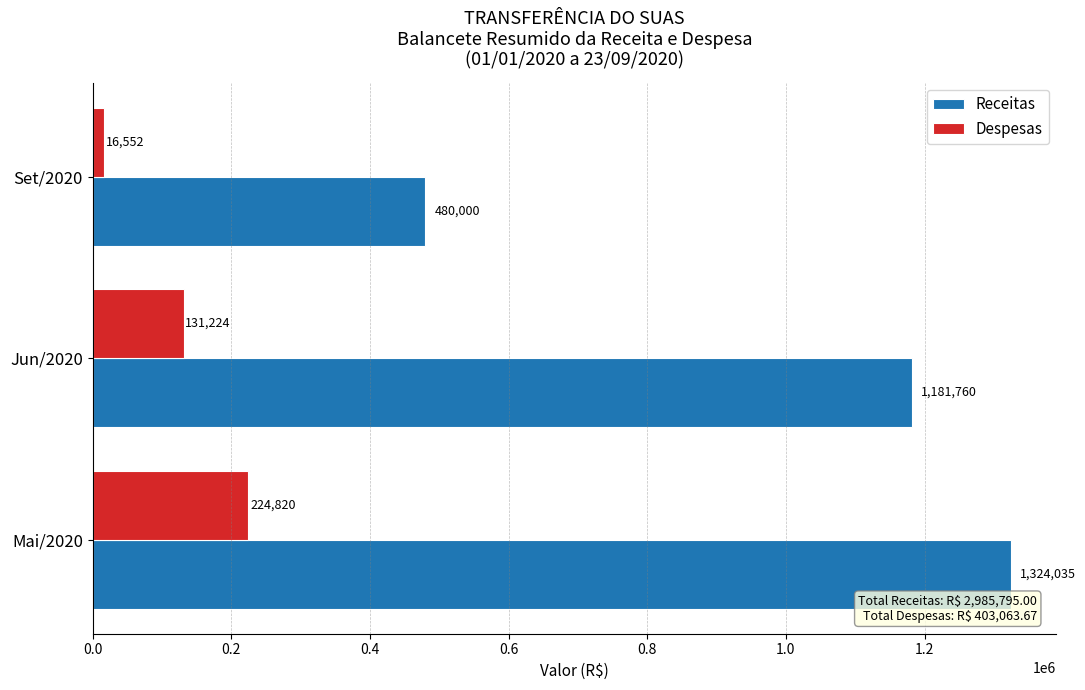

Which series changed the most between Jun/2020 and Set/2020?

Receitas